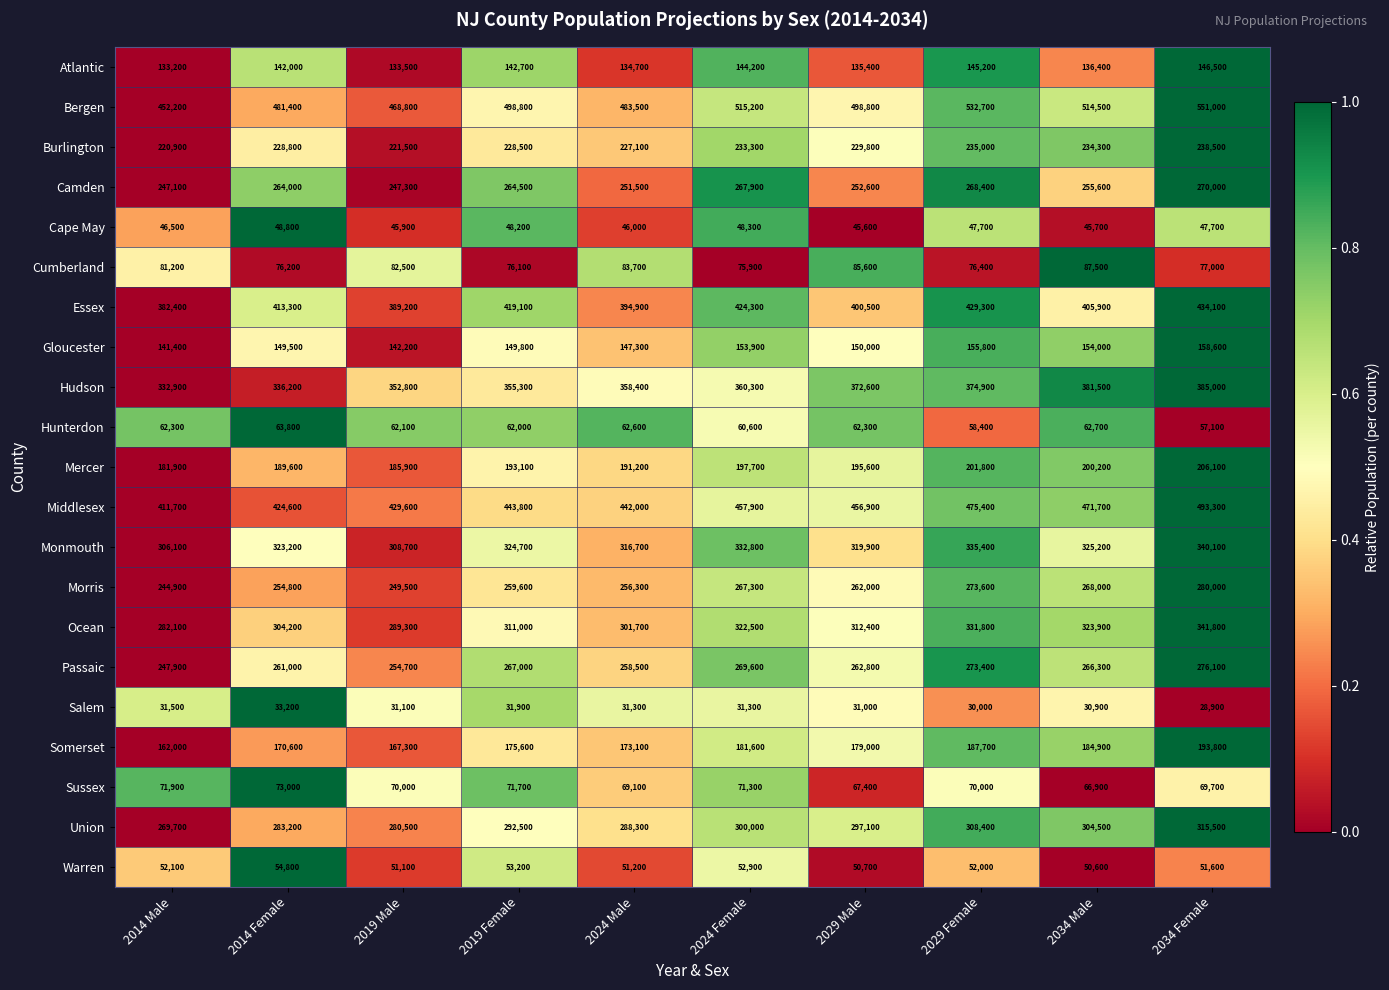

Which series has the widest spread of values?

Bergen